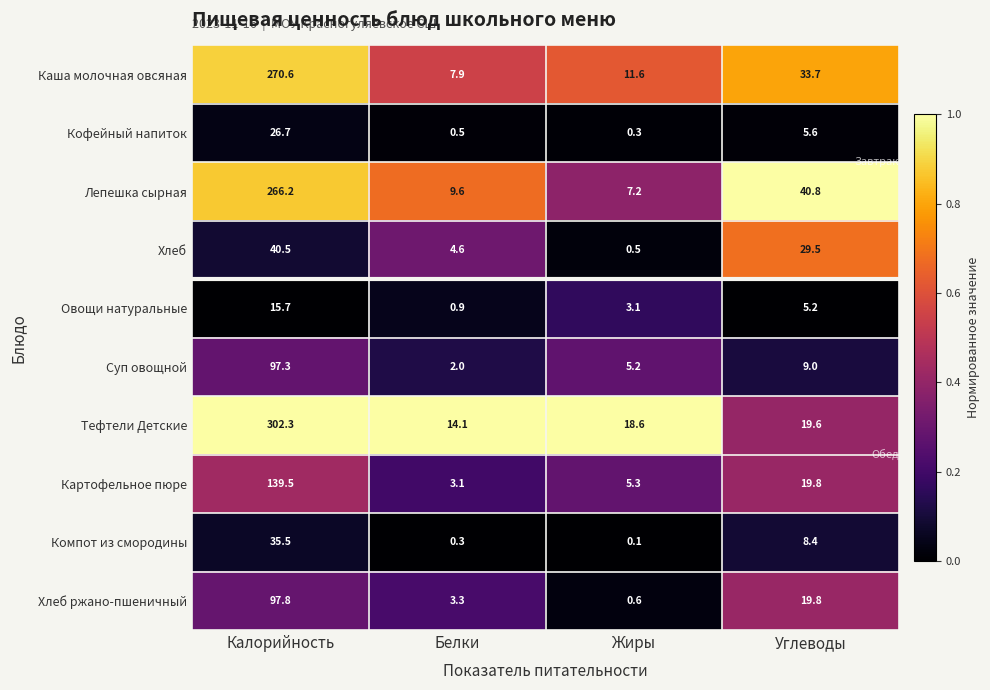

Which series has the largest total across all categories?

Тефтели Детские